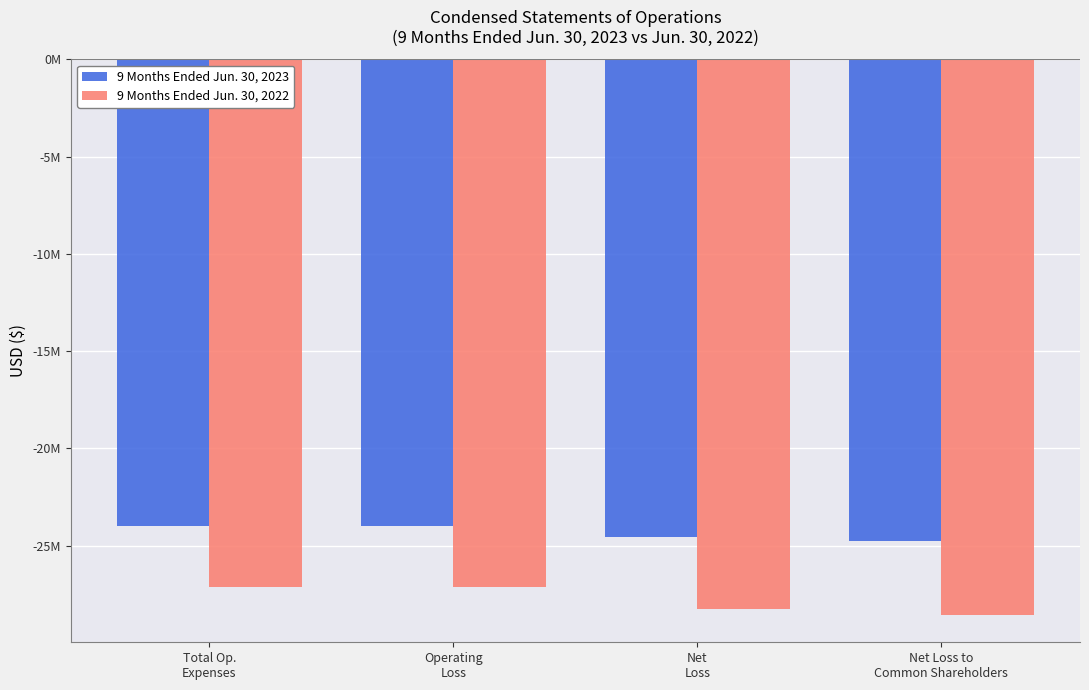

What are all the series names shown in the legend?

9 Months Ended Jun. 30, 2023, 9 Months Ended Jun. 30, 2022